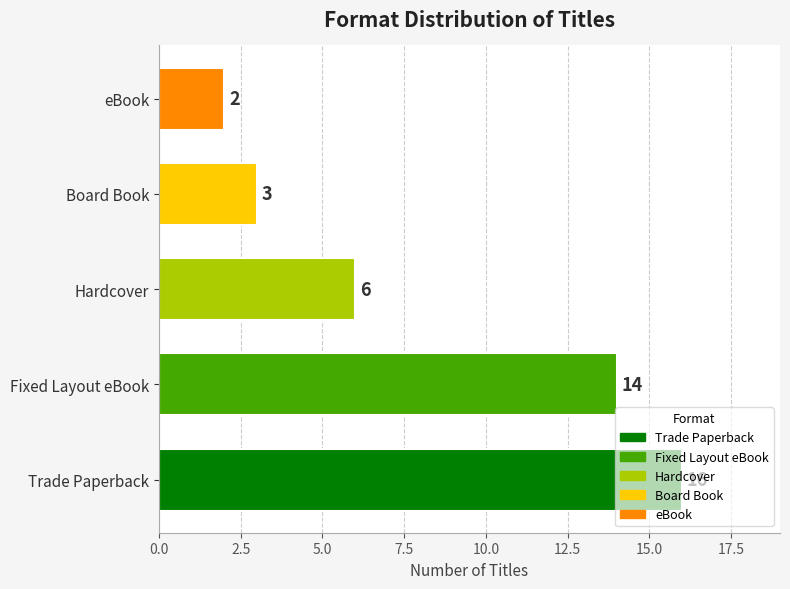

Rank the categories by value from highest to lowest.

Trade Paperback, Fixed Layout eBook, Hardcover, Board Book, eBook